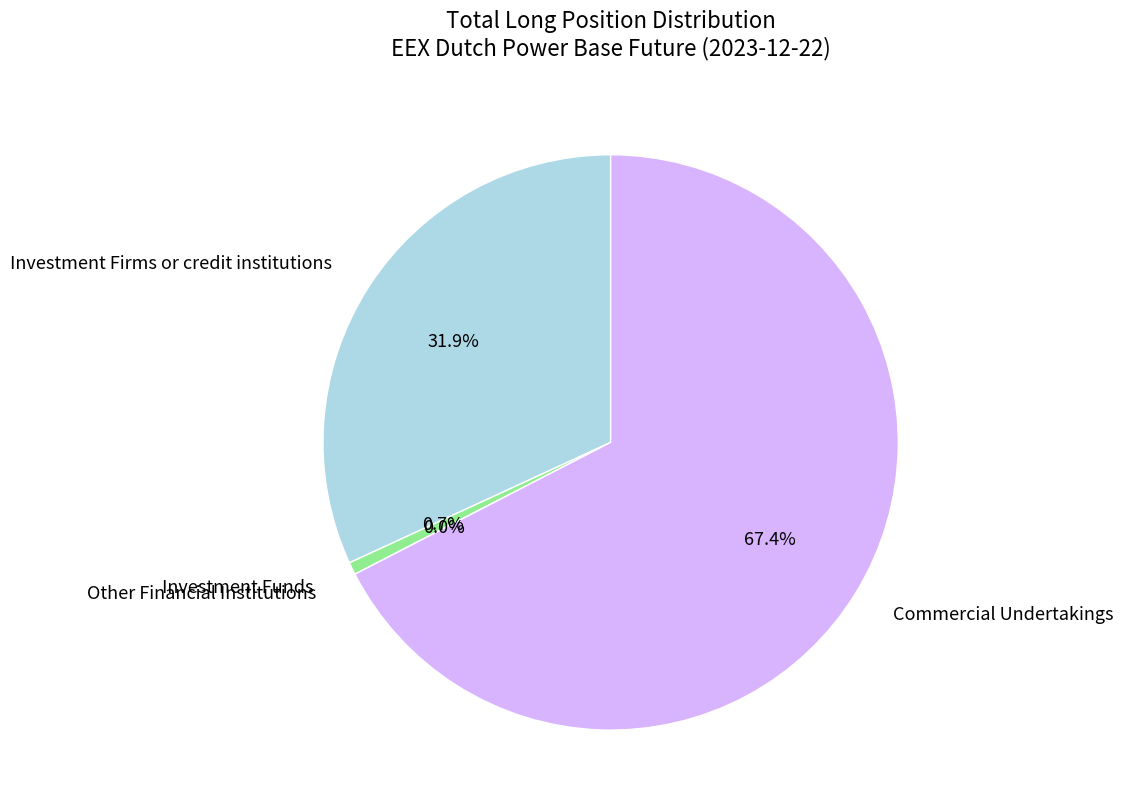

What is the ratio of the value at Investment Firms or credit institutions (Long) to the value at Investment Funds (Long)?

45.6